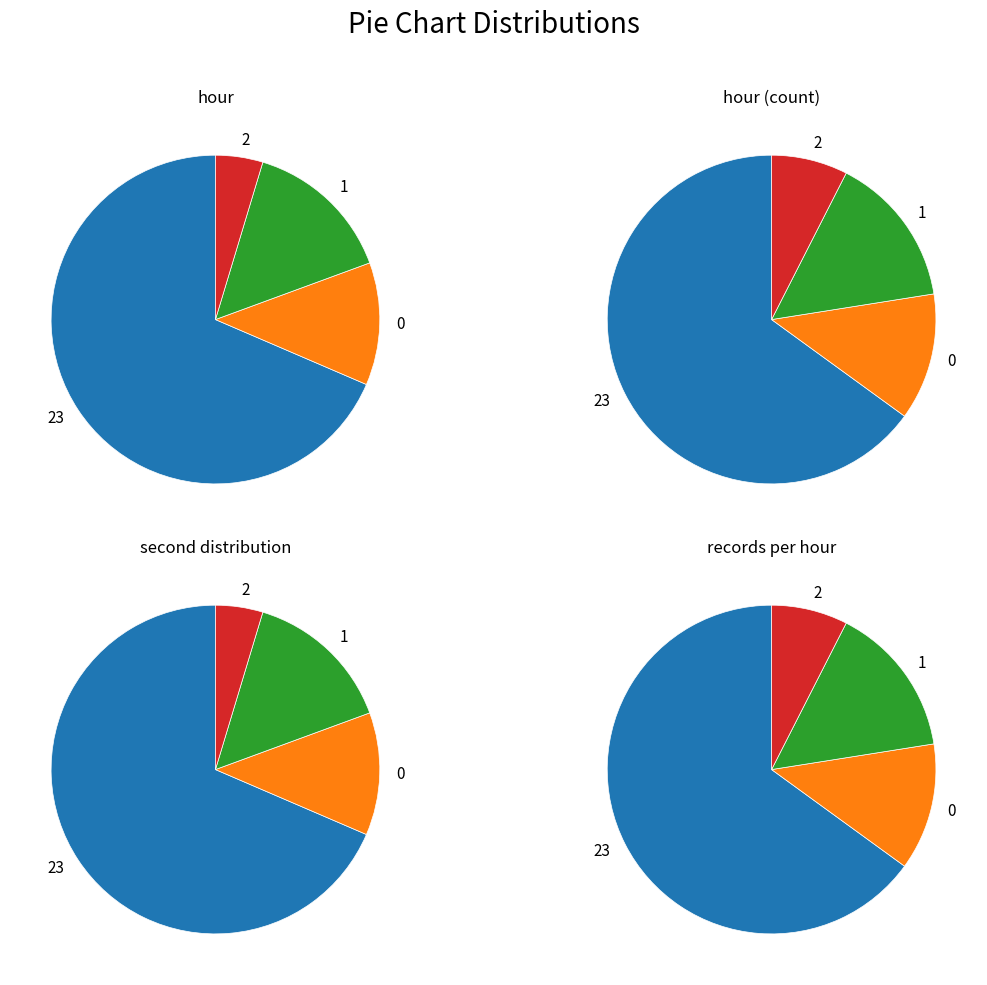

Between Hour 2 and Hour 4, which is larger?

Hour 2